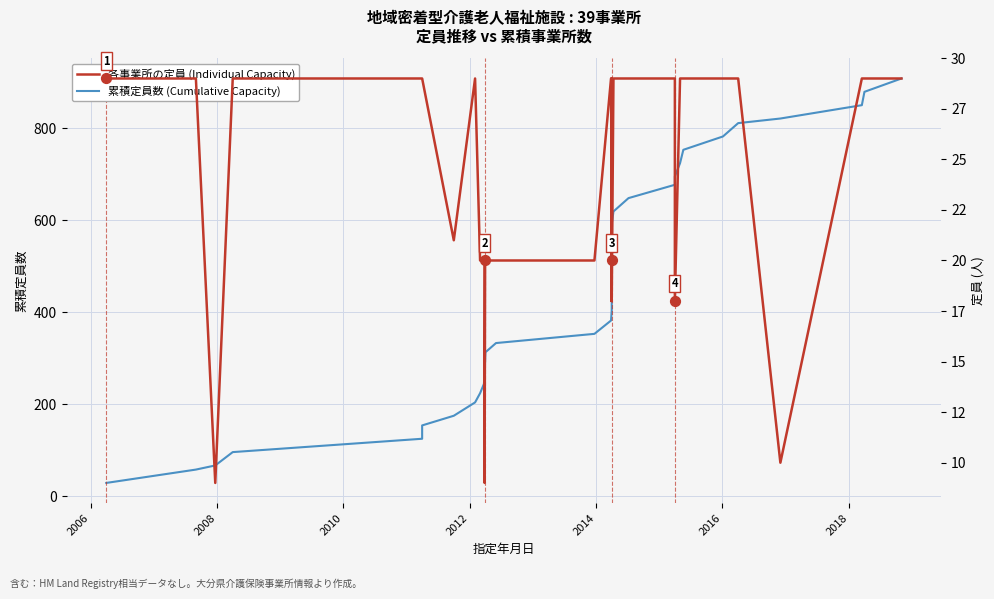

Which series reaches the maximum Y coordinate?

累積定員数 (Cumulative Capacity)